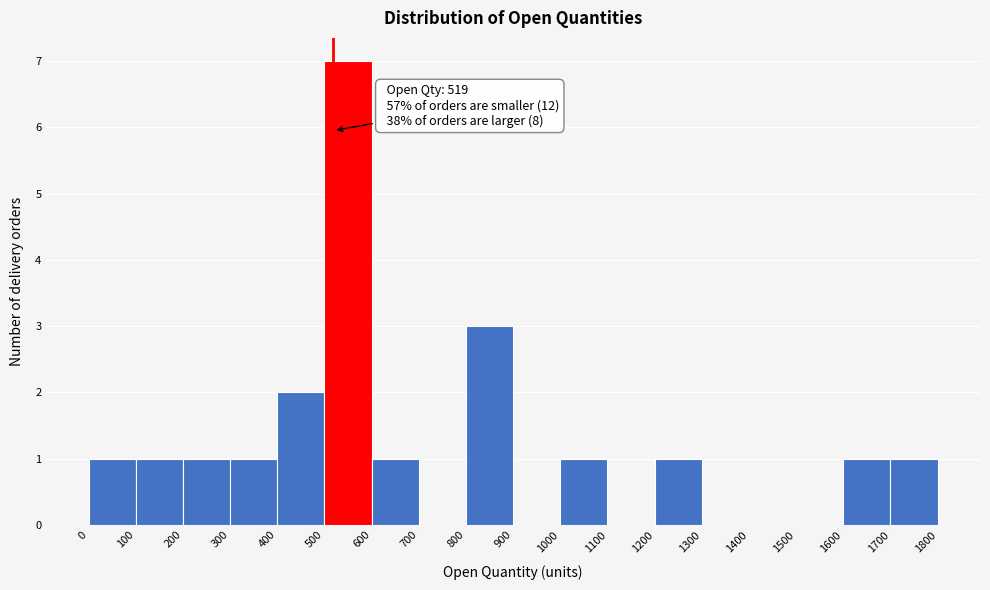

Over which range of the x-axis is the bar tallest?

500 to 600